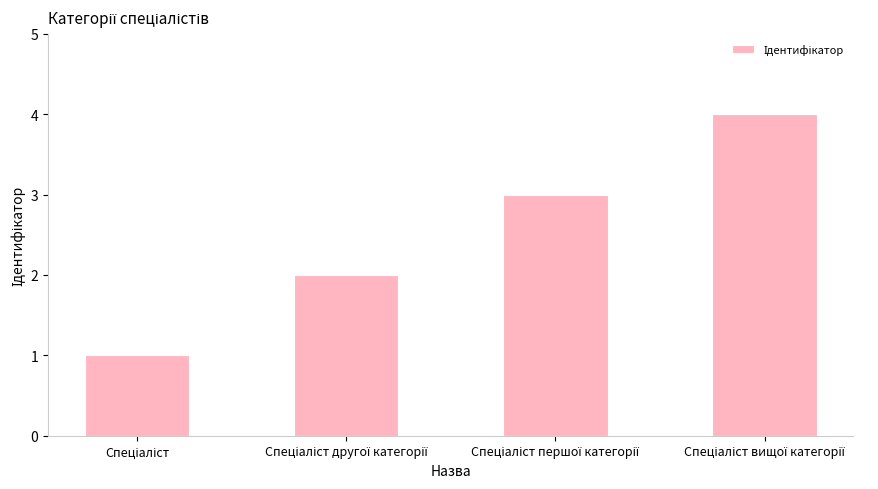

What is the greatest value displayed?

4